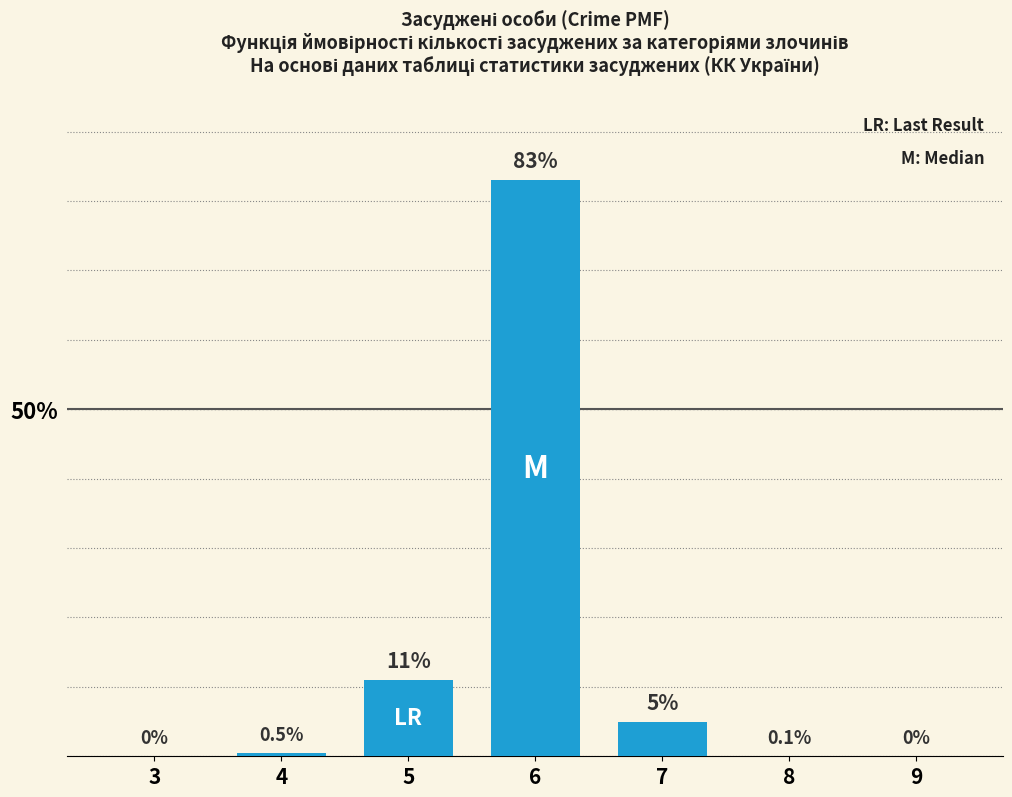

Reading right to left, extract all data points from this chart.

9=0.0	8=0.1	7=5.0	6=83.0	5=11.0	4=0.5	3=0.0